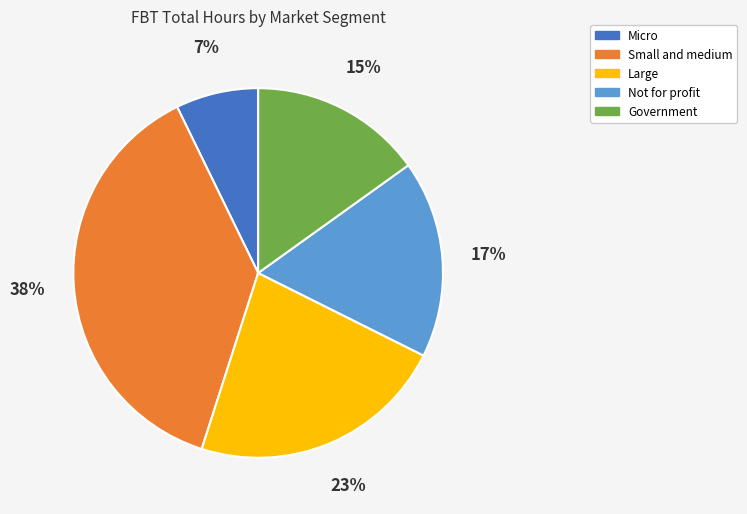

Combined, do Not for profit and Micro account for over 50%?

No